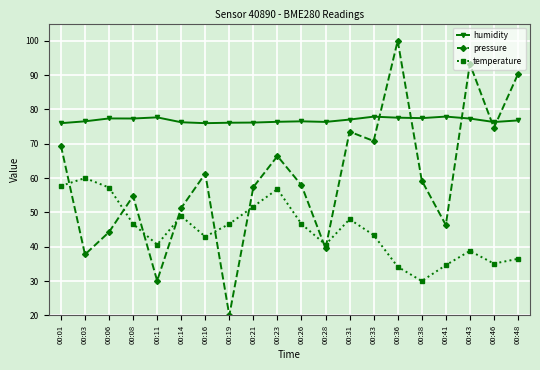

True or false: temperature has a value of 66.9 at 00:28.

False